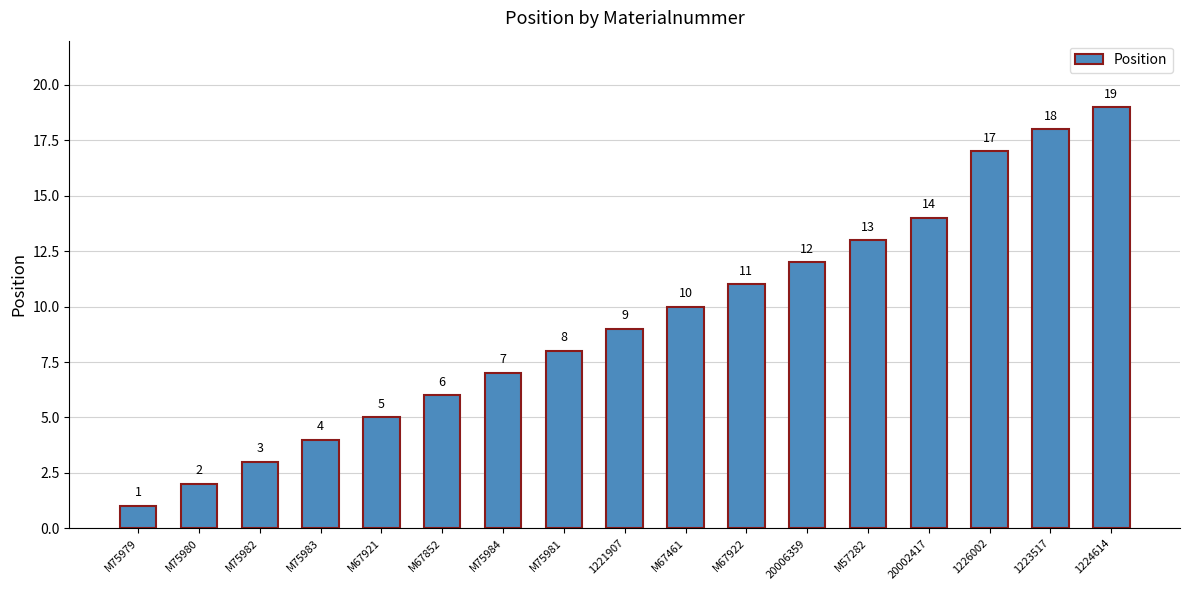

Rank the categories by value from lowest to highest.

M75979, M75980, M75982, M75983, M67921, M67852, M75984, M75981, 1221907, M67461, M67922, 20006359, M57282, 20002417, 1226002, 1223517, 1224614